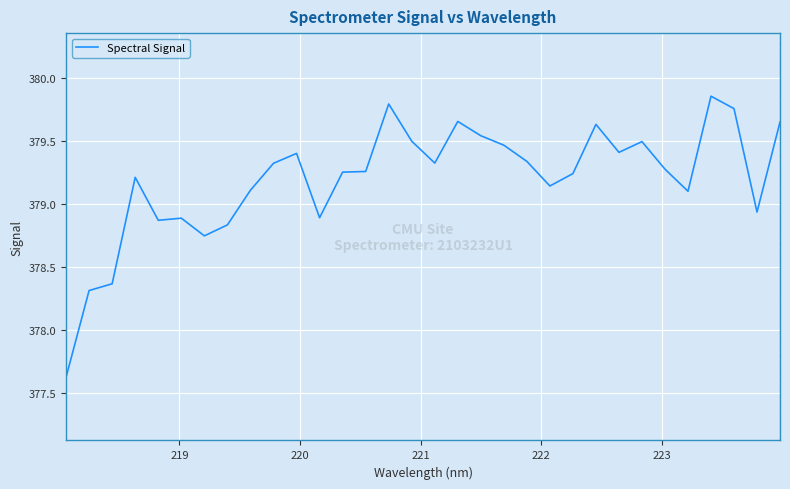

What is the difference between the maximum and minimum values?

2.2